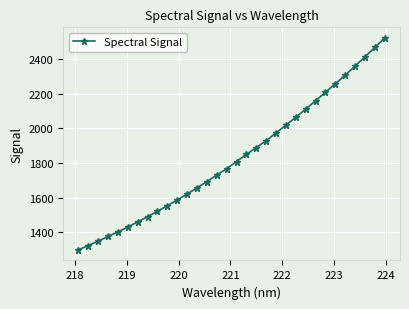

What is the sum of all values?

58607.5